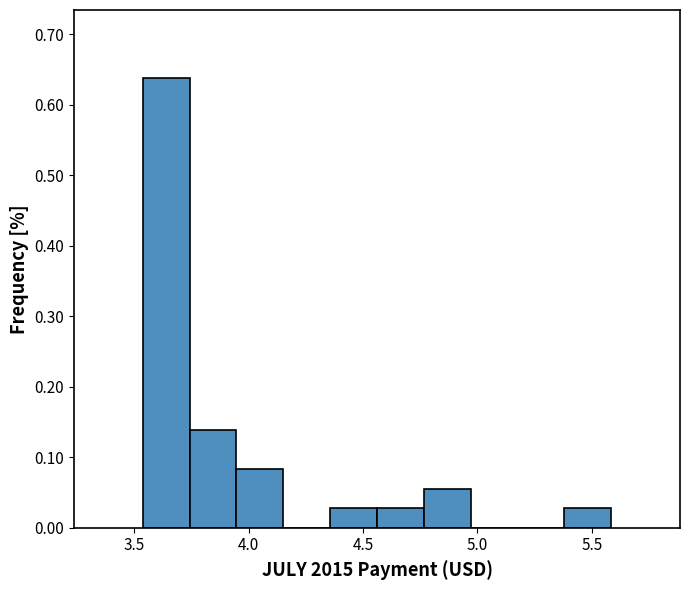

Which range on the x-axis has the tallest bar?

3.55 to 3.75